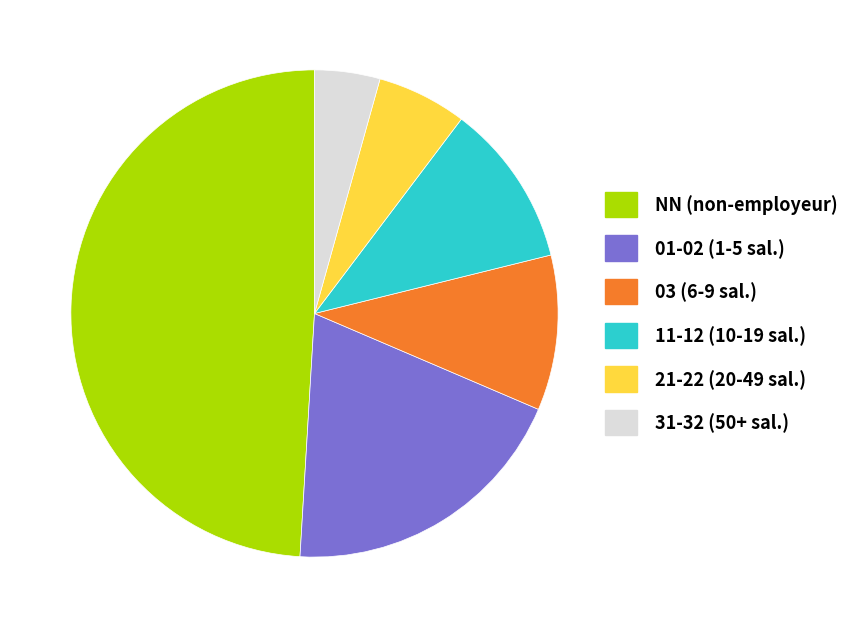

What is the largest slice in the pie chart?

NN (non-employeur)